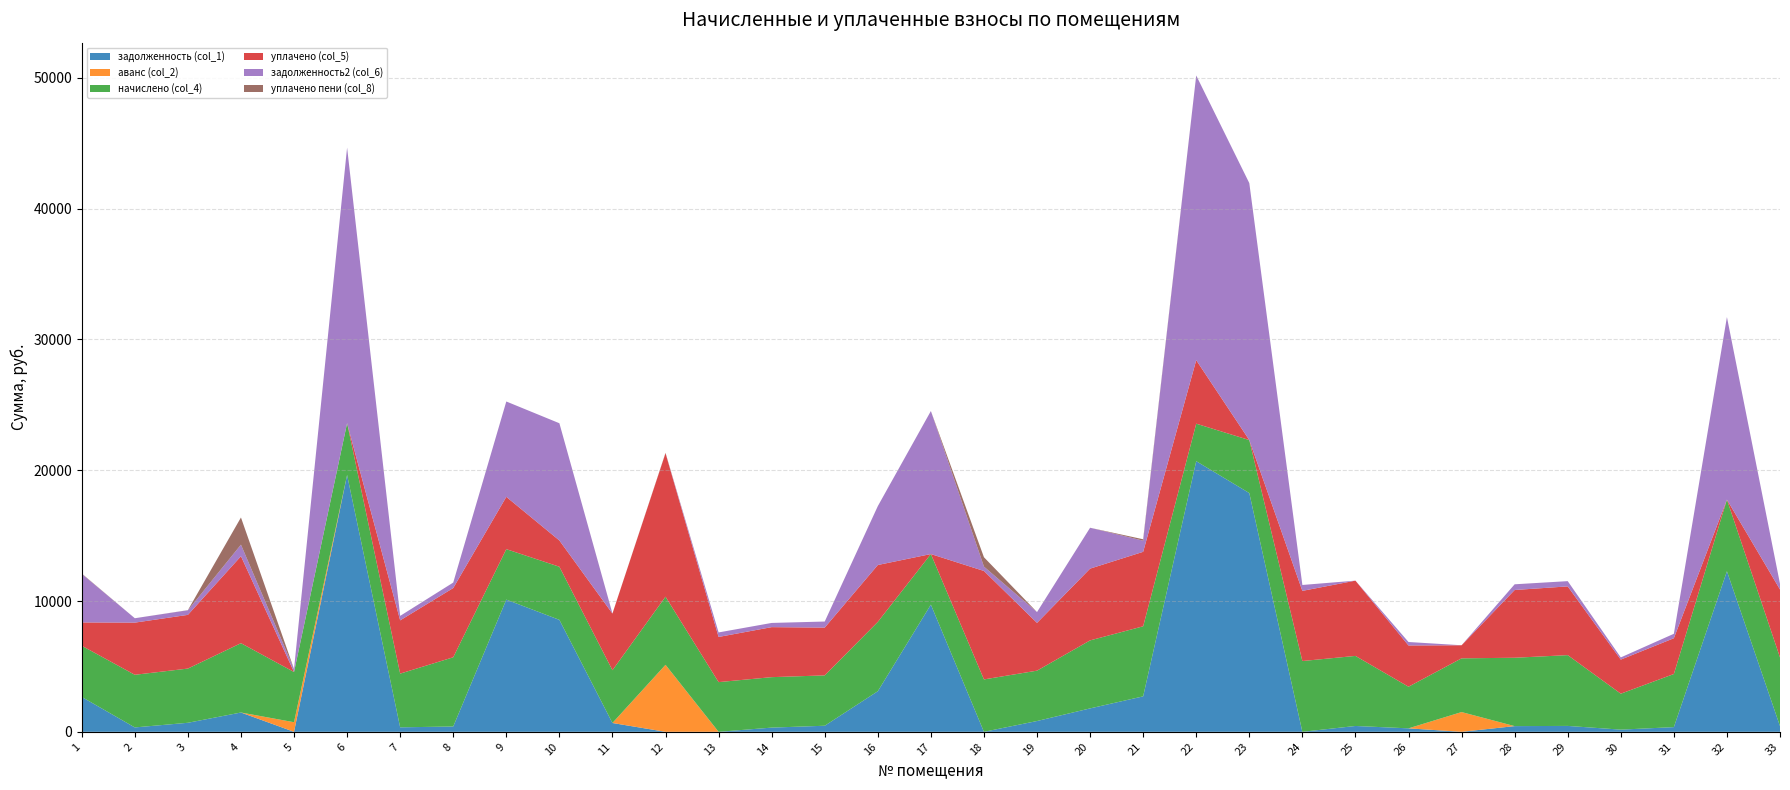

Reading left to right, what are all the values shown in this chart?

задолженность (col_1): 1=2666.5	2=335.4	3=690.8	4=1476.1	5=0.0	6=19642.5	7=342.3	8=406.9	9=10109.5	10=8560.5	11=674.5	12=0.0	13=0.0	14=321.5	15=464.4	16=3103.1	17=9725.6	18=0.0	19=825.7	20=1790.3	21=2711.3	22=20692.2	23=18256.2	24=0.0	25=446.4	26=265.2	27=0.0	28=435.6	29=451.0	30=166.7	31=358.9	32=12278.9	33=437.2
аванс (col_2): 1=0.0	2=0.0	3=0.0	4=0.0	5=733.5	6=0.0	7=0.0	8=0.0	9=0.0	10=0.0	11=0.0	12=5123.1	13=0.0	14=0.0	15=0.0	16=0.0	17=0.0	18=0.0	19=0.0	20=0.0	21=0.0	22=0.0	23=0.0	24=0.0	25=0.0	26=0.0	27=1510.3	28=0.0	29=0.0	30=0.0	31=0.0	32=0.0	33=0.0
начислено (col_4): 1=3913.6	2=4024.7	3=4144.9	4=5301.4	5=3839.6	6=3959.9	7=4107.8	8=5292.1	9=3858.1	10=4061.6	11=4033.9	12=5208.8	13=3799.5	14=3858.1	15=3850.3	16=5301.4	17=3867.4	18=4006.1	19=3850.3	20=5199.6	21=5356.9	22=2868.1	23=4052.4	24=5412.5	25=5356.9	26=3182.6	27=4107.8	28=5227.4	29=5412.5	30=2747.8	31=4061.6	32=5477.2	33=5245.9
уплачено (col_5): 1=1783.4	2=3989.0	3=4106.5	4=6649.7	5=0.0	6=0.0	7=4071.4	8=5295.7	9=4000.0	10=2008.6	11=4333.8	12=10971.3	13=3454.1	14=3823.9	15=3653.3	16=4350.0	17=0.0	18=8293.0	19=3653.3	20=5488.0	21=5695.1	22=4857.1	23=0.0	24=5364.5	25=5755.9	26=3154.4	27=1000.0	28=5181.1	29=5255.7	30=2607.2	31=2735.8	32=0.0	33=5199.4
задолженность2 (col_6): 1=3713.2	2=335.4	3=351.6	4=883.6	5=226.4	6=21069.9	7=342.3	8=415.7	9=7290.1	10=8963.8	11=0.4	12=0.0	13=345.4	14=321.5	15=464.4	16=4501.0	17=10935.5	18=333.8	19=825.7	20=3125.3	21=852.0	22=21768.0	23=19647.7	24=451.0	25=0.0	26=265.2	27=0.0	28=435.6	29=402.1	30=166.7	31=338.5	32=13957.8	33=437.2
уплачено пени (col_8): 1=27.3	2=0.0	3=9.3	4=2077.3	5=0.0	6=0.0	7=0.0	8=1.5	9=0.0	10=0.0	11=4.0	12=28.7	13=0.0	14=0.0	15=0.0	16=0.0	17=0.0	18=716.0	19=0.0	20=0.0	21=107.3	22=0.0	23=0.0	24=0.0	25=0.0	26=0.0	27=0.0	28=0.0	29=0.0	30=0.0	31=0.0	32=0.0	33=0.0